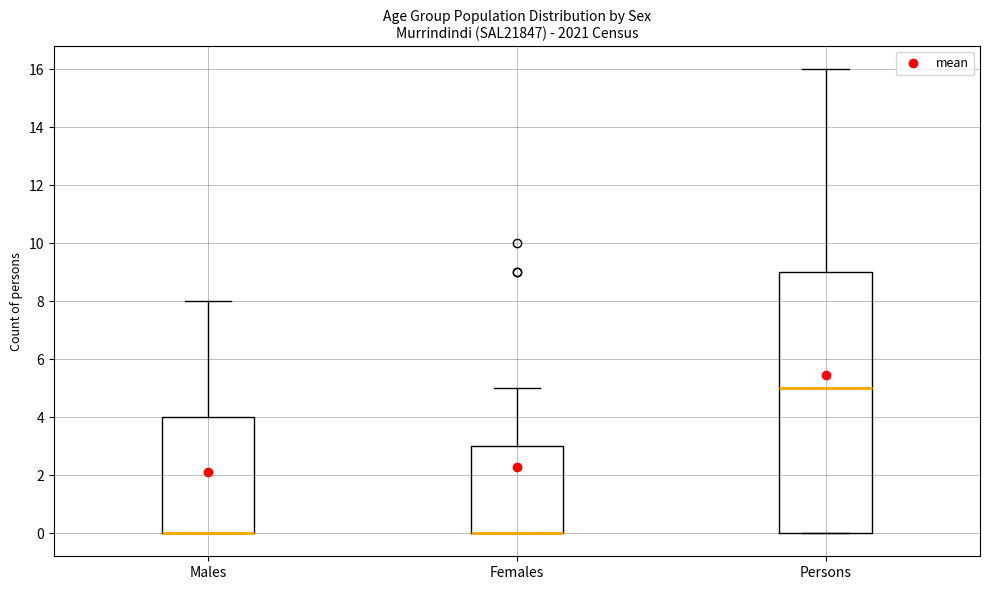

Where does the median line of the box for Persons sit on the y-axis? The values are not printed on the chart, so give them approximately, as read against the axis.

5